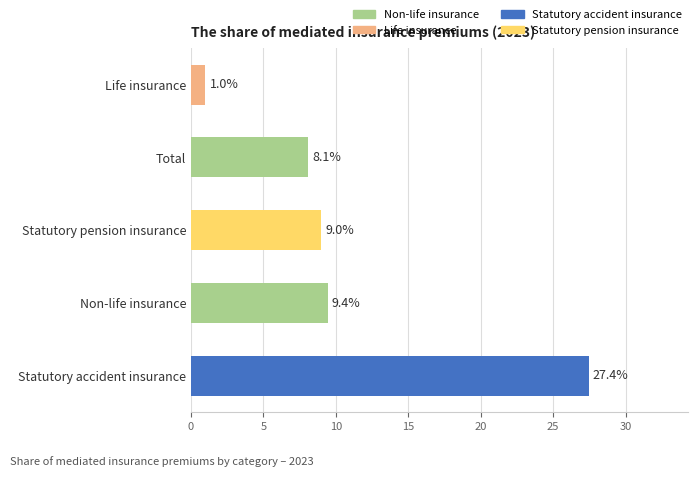

Which label corresponds to the largest value in the chart?

Statutory accident insurance